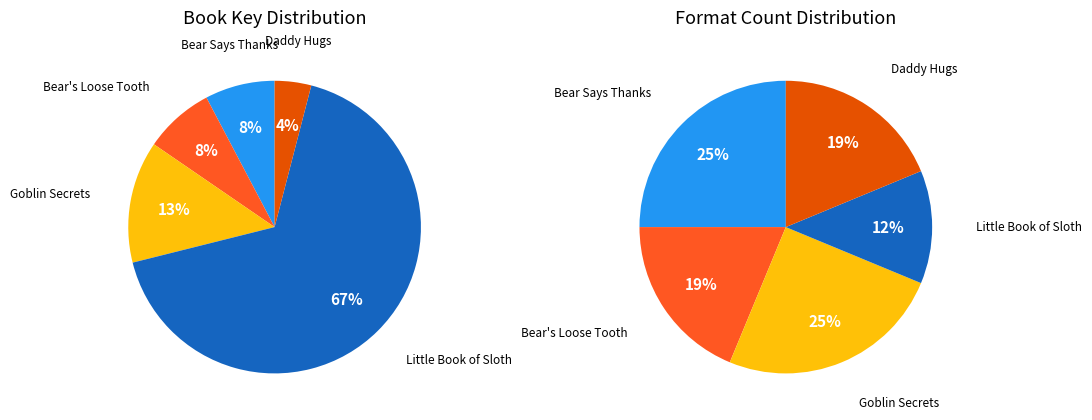

What is the largest slice in the pie chart?

Little Book of Sloth